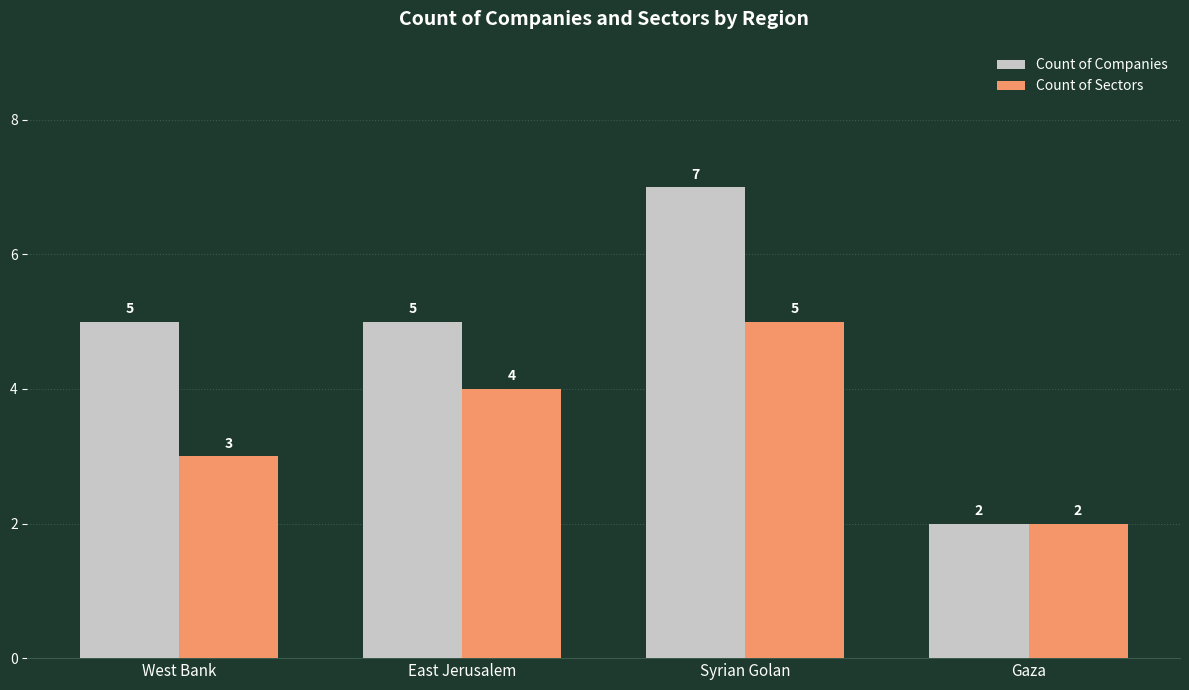

At how many categories does at least one series exceed 6?

1